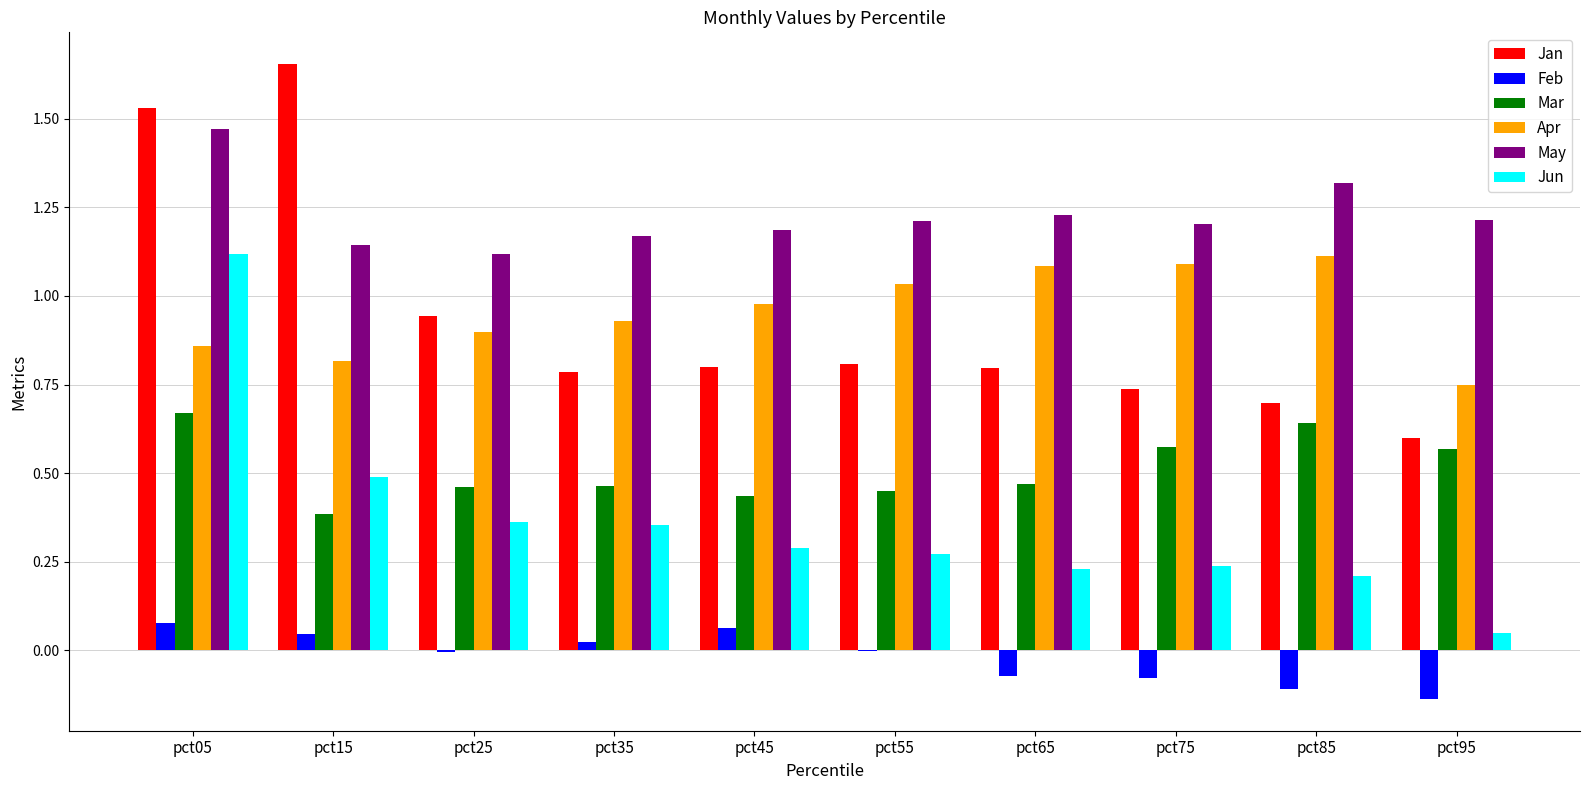

What is the sum of all Mar values?

5.1